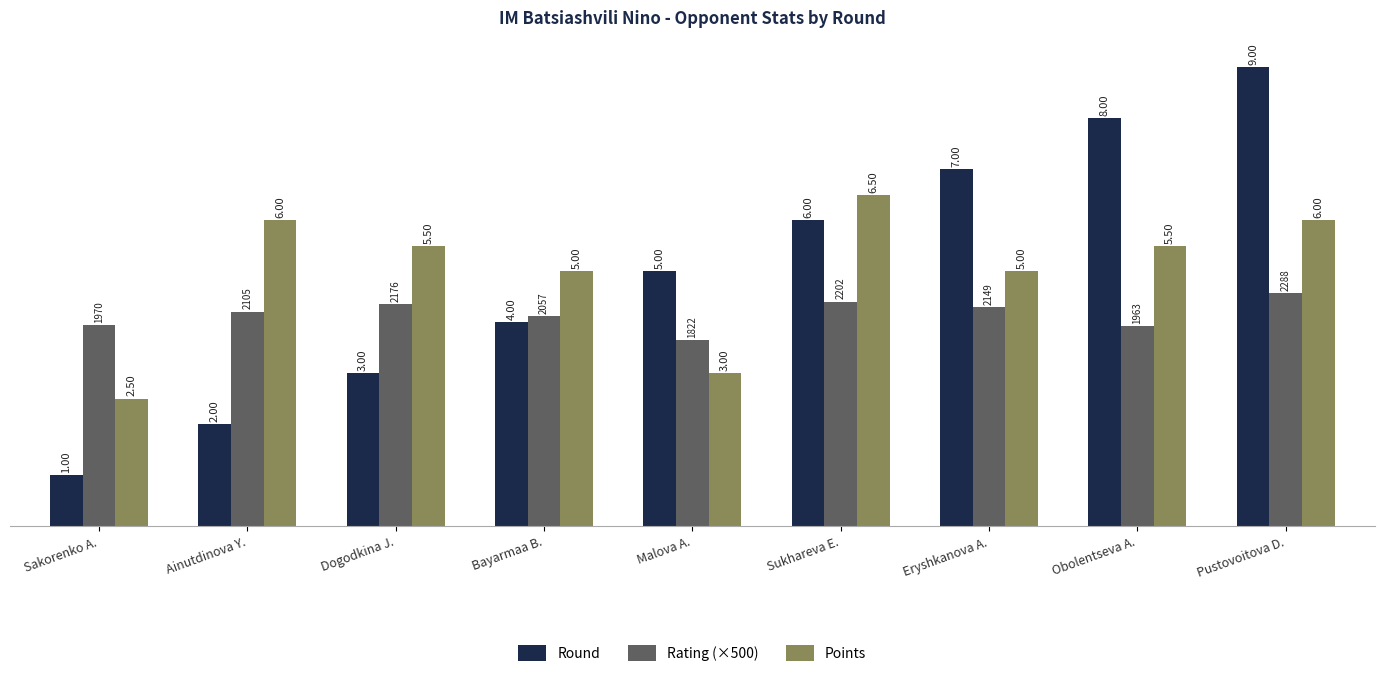

Is the value of Points at Malova A. greater than the value of Rating (×500) at Bayarmaa B.?

No